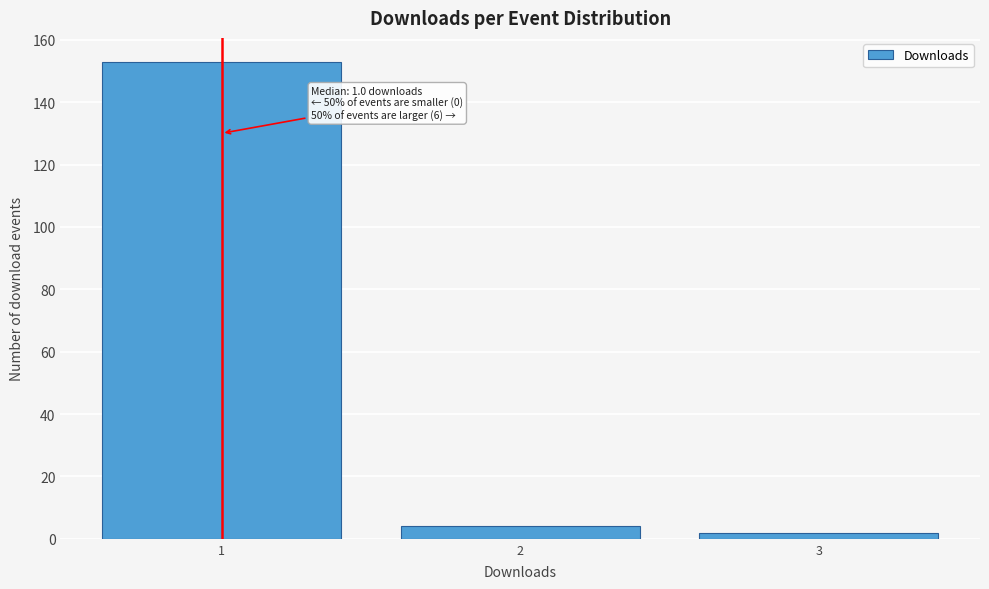

Reading right to left, list all the values displayed in this chart.

2	4	153